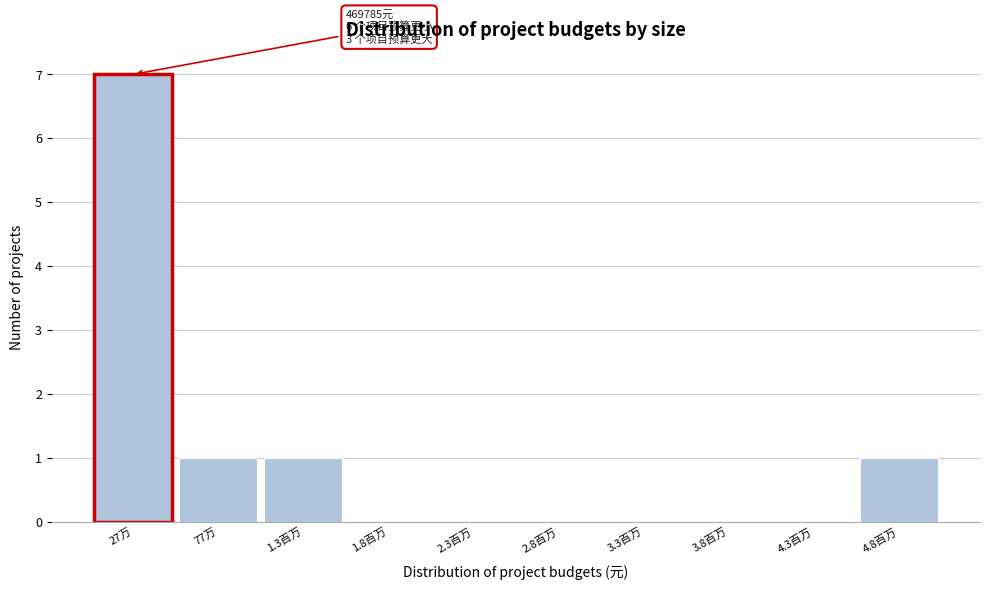

Reading left to right, what are all the values shown in this chart?

27万=7	77万=1	1.3百万=1	1.8百万=0	2.3百万=0	2.8百万=0	3.3百万=0	3.8百万=0	4.3百万=0	4.8百万=1